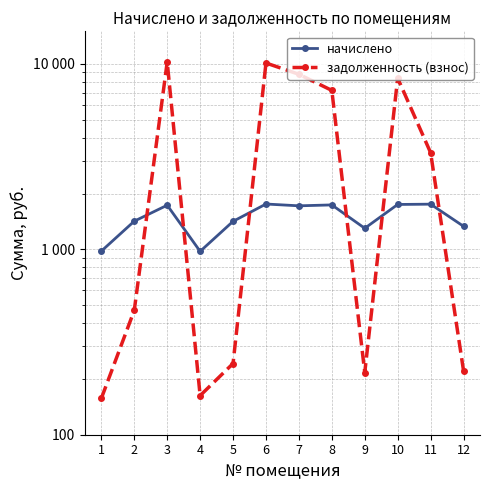

What is the total value across all series at 11?

5075.0